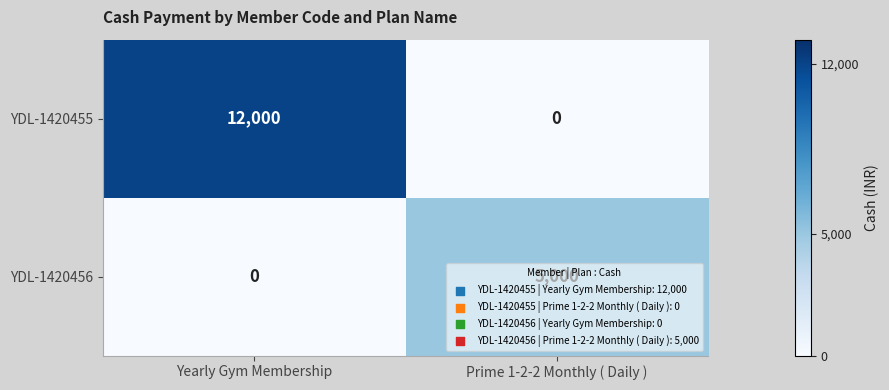

At how many categories does at least one series exceed 5066?

1